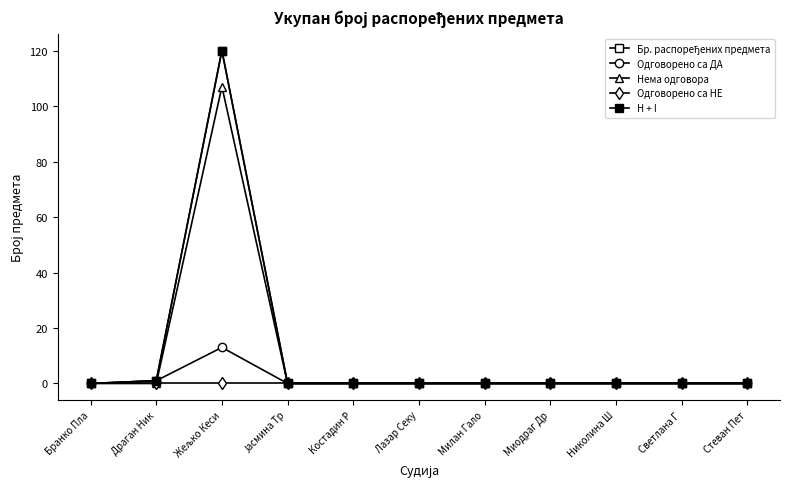

The Нема одговора series shows -50 at Миодраг Др. True or false?

False